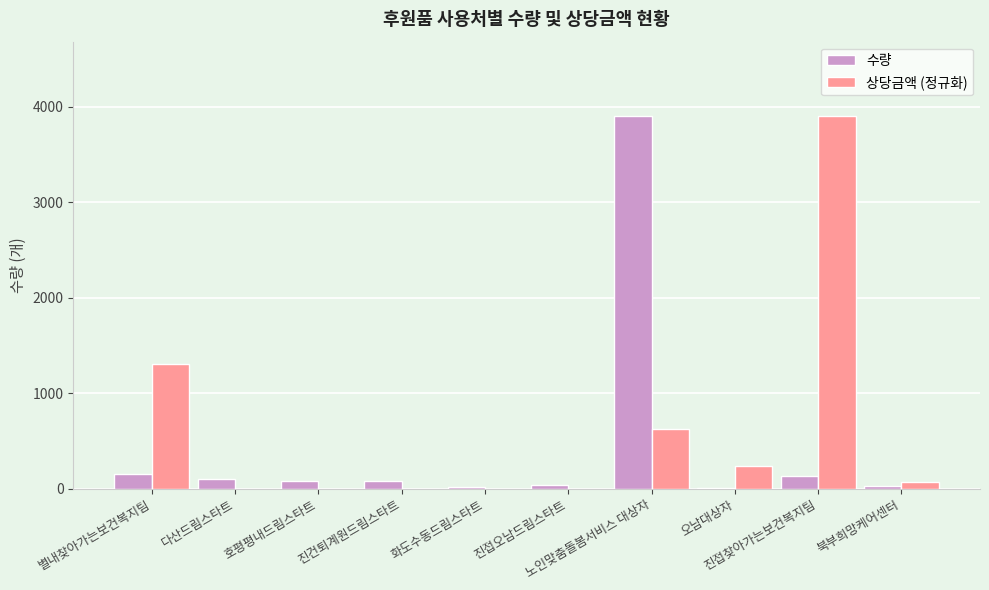

Between 진건퇴계원드림스타트 and 진접찾아가는보건복지팀, which series saw the biggest shift?

상당금액 (정규화)